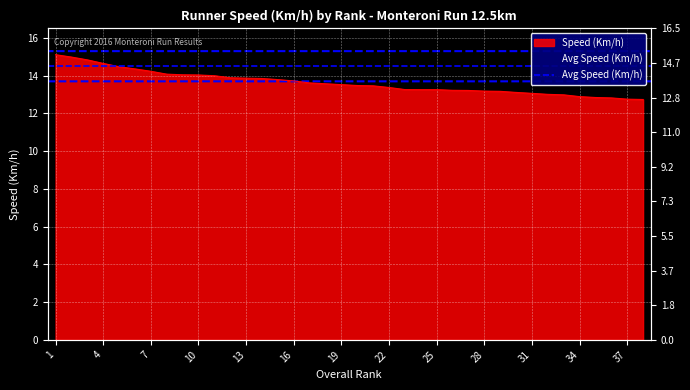

List the labels in order of value, largest first.

1, 2, 3, 4, 5, 6, 7, 8, 9, 10, 11, 12, 13, 14, 15, 16, 17, 18, 19, 20, 21, 22, 23, 24, 25, 26, 27, 28, 29, 30, 31, 32, 33, 34, 35, 36, 37, 38